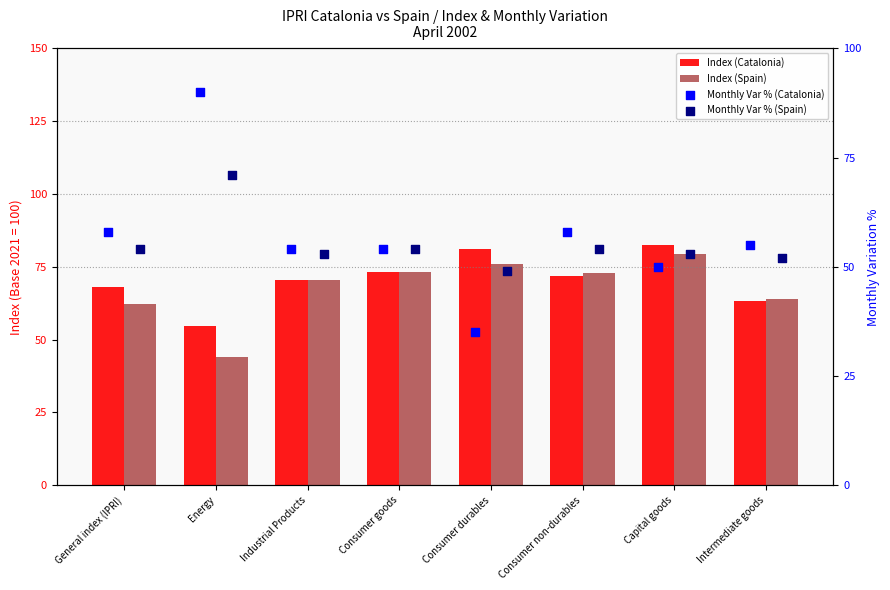

At which category is the sum across all series the highest?

Capital goods